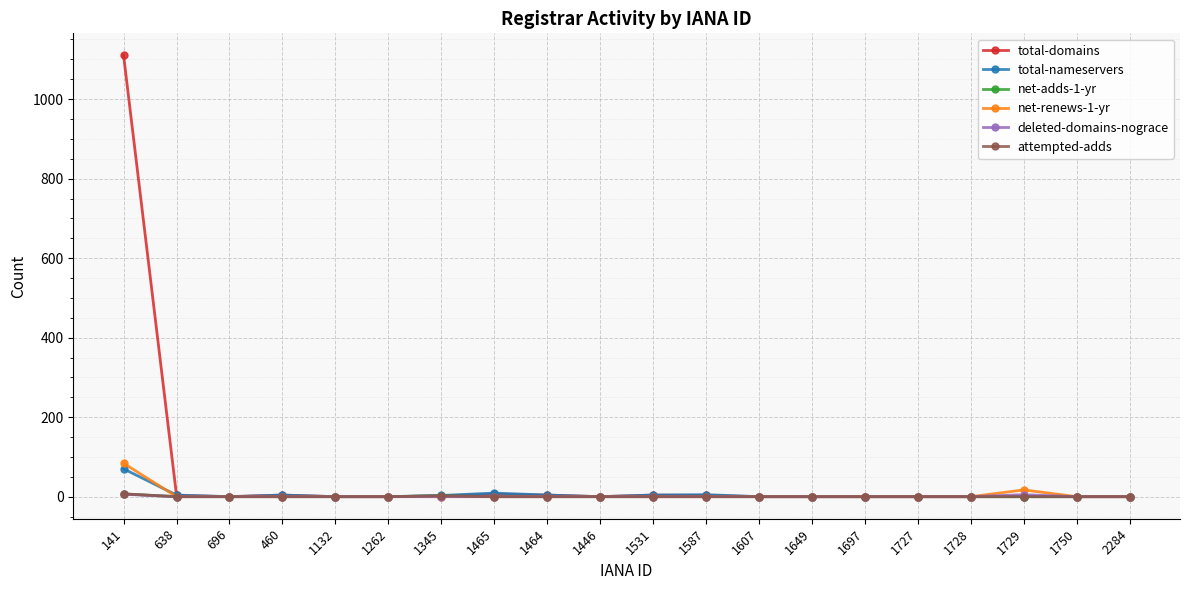

Does the chart have visible grid lines?

Yes